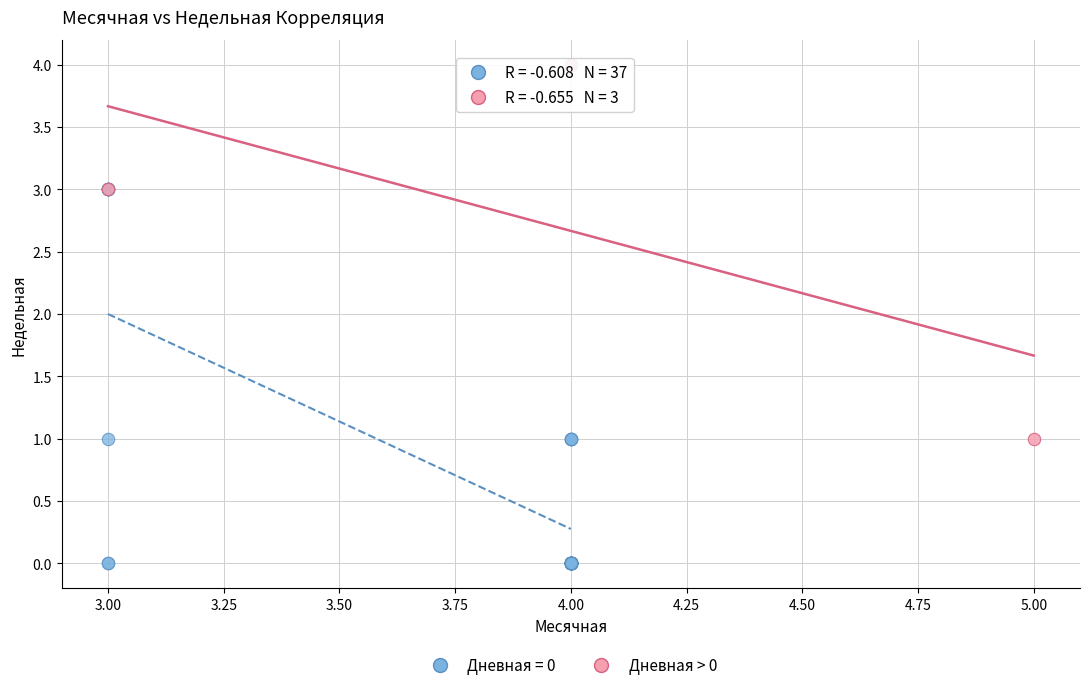

Which series contains the lowest Y value?

Дневная = 0